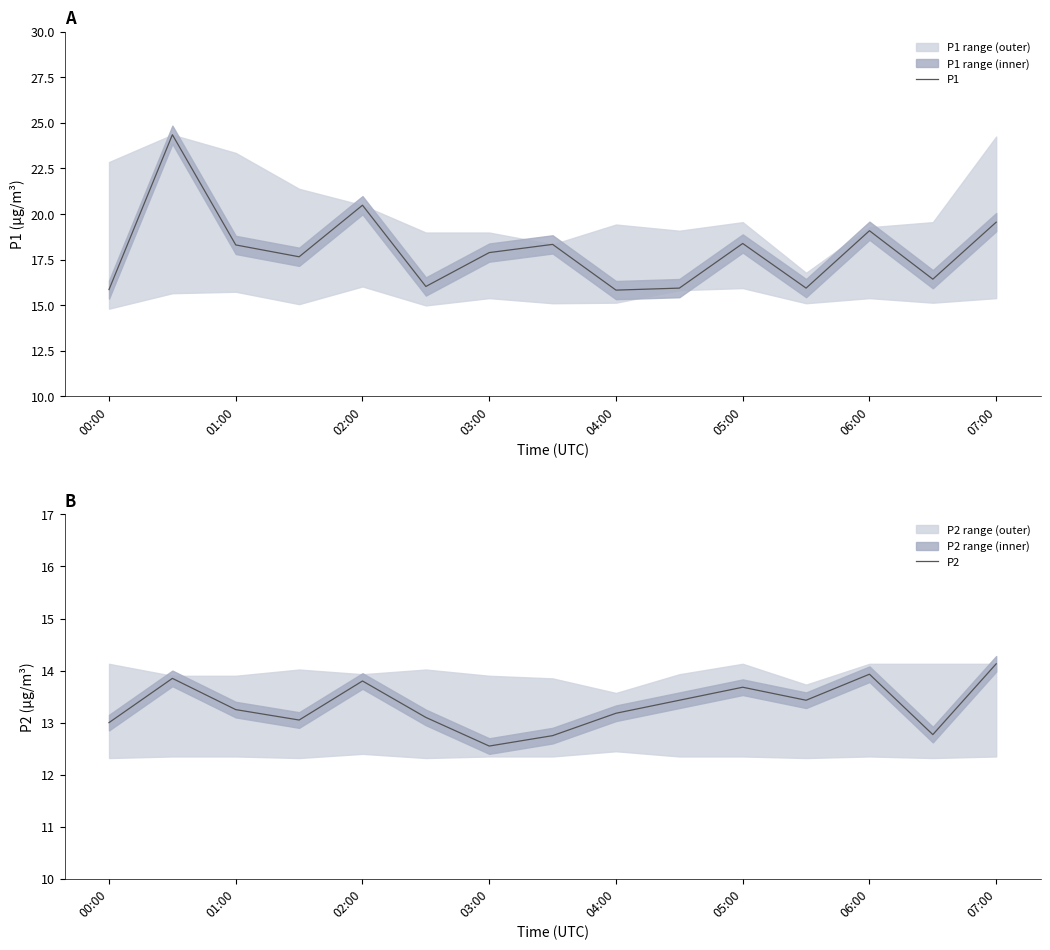

Count the number of categories in the chart.

15